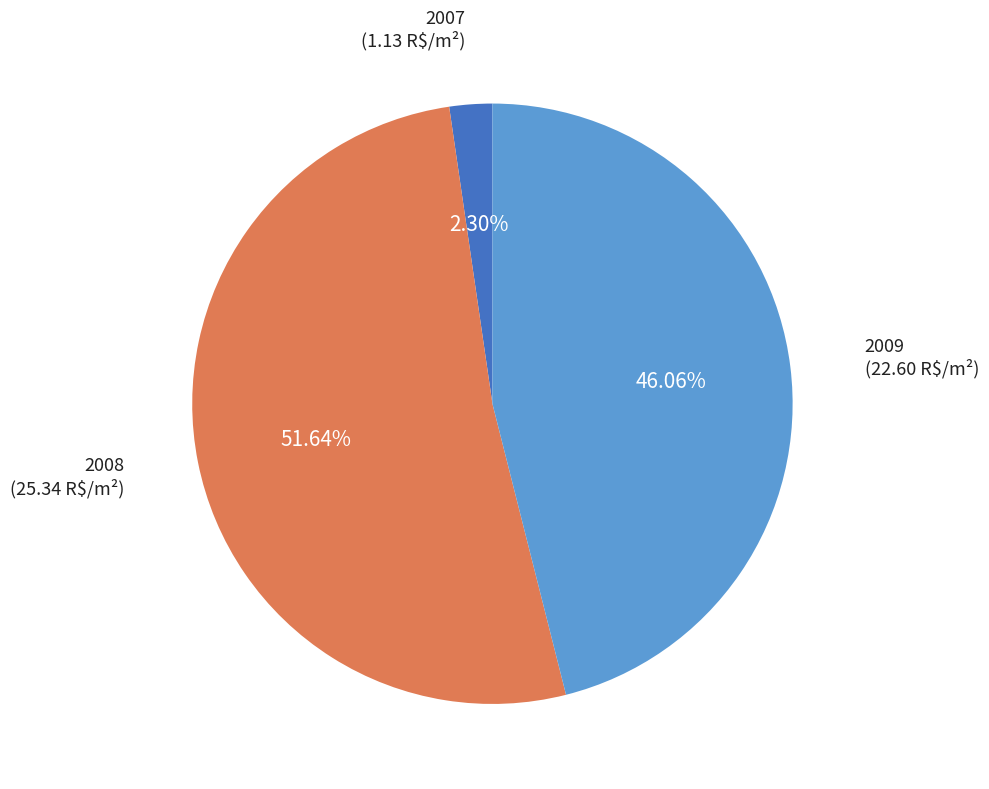

Does any single category account for the majority?

Yes